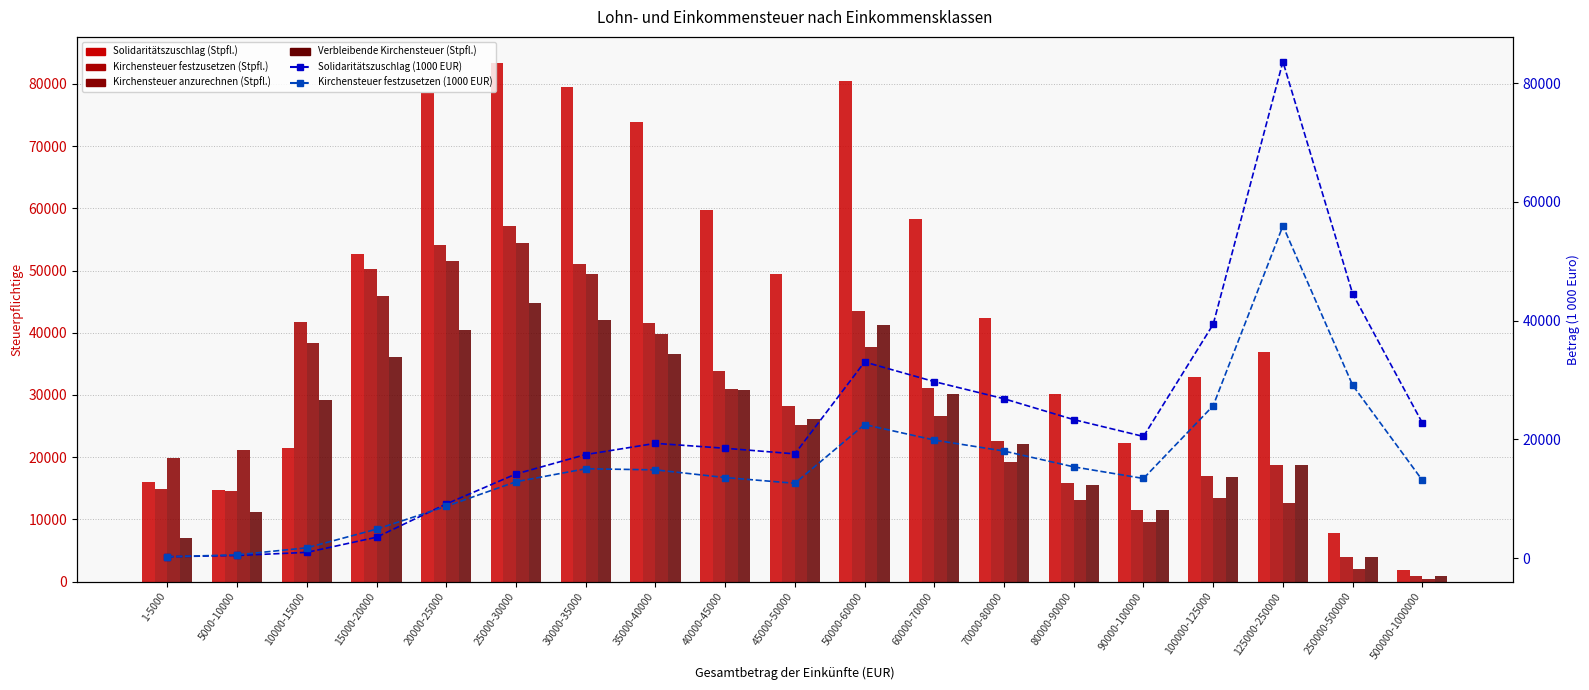

At which label does Kirchensteuer festzusetzen (Stpfl.) reach its minimum?

500000-1000000